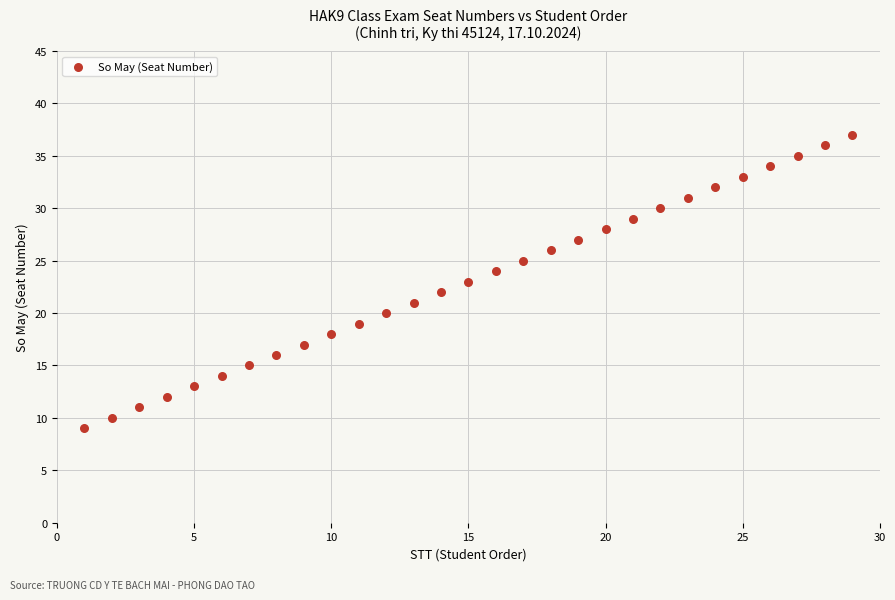

What is the range of Y values (max minus min)?

28